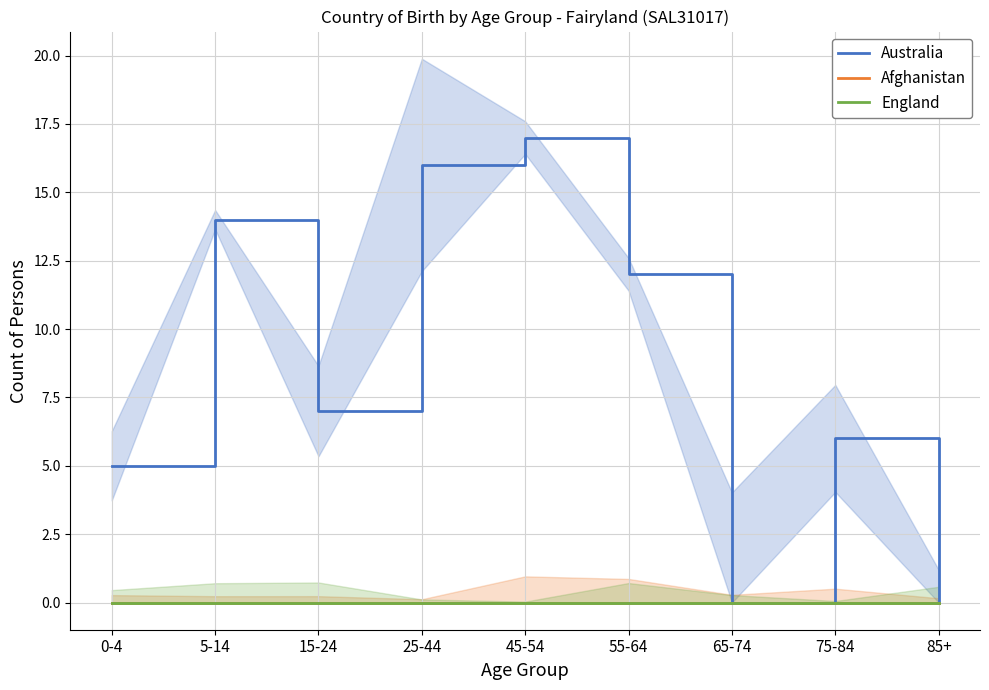

Where is England nearest to the value 0?

0-4